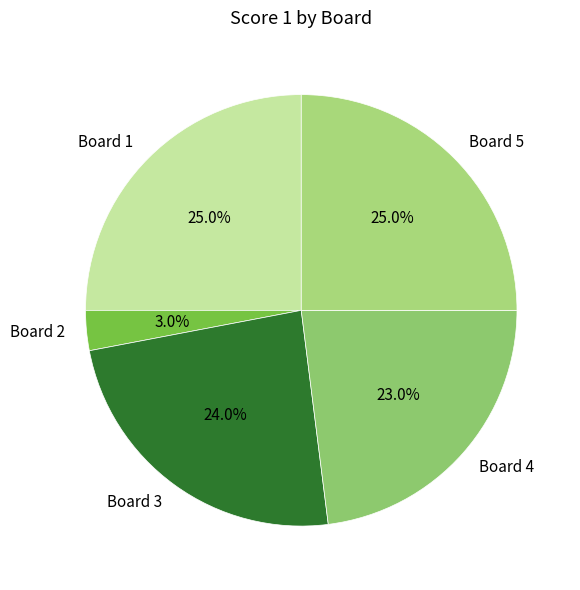

Is it true that Board 3 is 34% of the pie?

False